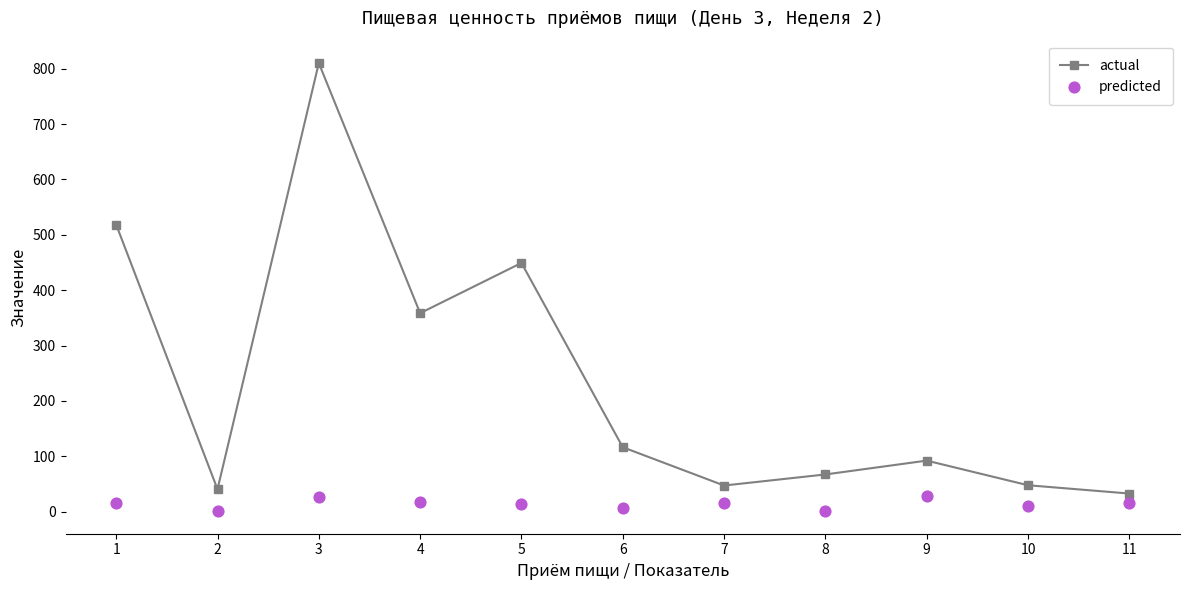

What is the total value across all series at 6?

123.0